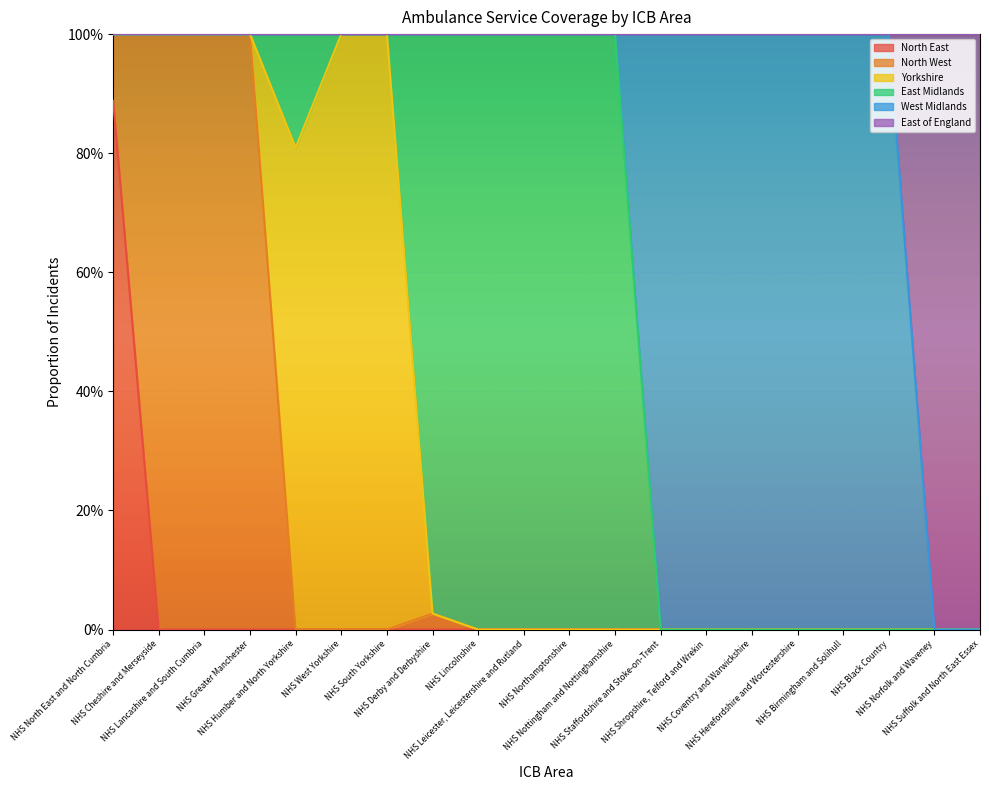

Reading left to right, extract all data points from this chart.

North East: NHS North East and North Cumbria=0.9	NHS Cheshire and Merseyside=0.0	NHS Lancashire and South Cumbria=0.0	NHS Greater Manchester=0.0	NHS Humber and North Yorkshire=0.0	NHS West Yorkshire=0.0	NHS South Yorkshire=0.0	NHS Derby and Derbyshire=0.0	NHS Lincolnshire=0.0	NHS Leicester, Leicestershire and Rutland=0.0	NHS Northamptonshire=0.0	NHS Nottingham and Nottinghamshire=0.0	NHS Staffordshire and Stoke-on-Trent=0.0	NHS Shropshire, Telford and Wrekin=0.0	NHS Coventry and Warwickshire=0.0	NHS Herefordshire and Worcestershire=0.0	NHS Birmingham and Solihull=0.0	NHS Black Country=0.0	NHS Norfolk and Waveney=0.0	NHS Suffolk and North East Essex=0.0
North West: NHS North East and North Cumbria=0.1	NHS Cheshire and Merseyside=1.0	NHS Lancashire and South Cumbria=1.0	NHS Greater Manchester=1.0	NHS Humber and North Yorkshire=0.0	NHS West Yorkshire=0.0	NHS South Yorkshire=0.0	NHS Derby and Derbyshire=0.0	NHS Lincolnshire=0.0	NHS Leicester, Leicestershire and Rutland=0.0	NHS Northamptonshire=0.0	NHS Nottingham and Nottinghamshire=0.0	NHS Staffordshire and Stoke-on-Trent=0.0	NHS Shropshire, Telford and Wrekin=0.0	NHS Coventry and Warwickshire=0.0	NHS Herefordshire and Worcestershire=0.0	NHS Birmingham and Solihull=0.0	NHS Black Country=0.0	NHS Norfolk and Waveney=0.0	NHS Suffolk and North East Essex=0.0
Yorkshire: NHS North East and North Cumbria=0.0	NHS Cheshire and Merseyside=0.0	NHS Lancashire and South Cumbria=0.0	NHS Greater Manchester=0.0	NHS Humber and North Yorkshire=0.8	NHS West Yorkshire=1.0	NHS South Yorkshire=1.0	NHS Derby and Derbyshire=0.0	NHS Lincolnshire=0.0	NHS Leicester, Leicestershire and Rutland=0.0	NHS Northamptonshire=0.0	NHS Nottingham and Nottinghamshire=0.0	NHS Staffordshire and Stoke-on-Trent=0.0	NHS Shropshire, Telford and Wrekin=0.0	NHS Coventry and Warwickshire=0.0	NHS Herefordshire and Worcestershire=0.0	NHS Birmingham and Solihull=0.0	NHS Black Country=0.0	NHS Norfolk and Waveney=0.0	NHS Suffolk and North East Essex=0.0
East Midlands: NHS North East and North Cumbria=0.0	NHS Cheshire and Merseyside=0.0	NHS Lancashire and South Cumbria=0.0	NHS Greater Manchester=0.0	NHS Humber and North Yorkshire=0.2	NHS West Yorkshire=0.0	NHS South Yorkshire=0.0	NHS Derby and Derbyshire=1.0	NHS Lincolnshire=1.0	NHS Leicester, Leicestershire and Rutland=1.0	NHS Northamptonshire=1.0	NHS Nottingham and Nottinghamshire=1.0	NHS Staffordshire and Stoke-on-Trent=0.0	NHS Shropshire, Telford and Wrekin=0.0	NHS Coventry and Warwickshire=0.0	NHS Herefordshire and Worcestershire=0.0	NHS Birmingham and Solihull=0.0	NHS Black Country=0.0	NHS Norfolk and Waveney=0.0	NHS Suffolk and North East Essex=0.0
West Midlands: NHS North East and North Cumbria=0.0	NHS Cheshire and Merseyside=0.0	NHS Lancashire and South Cumbria=0.0	NHS Greater Manchester=0.0	NHS Humber and North Yorkshire=0.0	NHS West Yorkshire=0.0	NHS South Yorkshire=0.0	NHS Derby and Derbyshire=0.0	NHS Lincolnshire=0.0	NHS Leicester, Leicestershire and Rutland=0.0	NHS Northamptonshire=0.0	NHS Nottingham and Nottinghamshire=0.0	NHS Staffordshire and Stoke-on-Trent=1.0	NHS Shropshire, Telford and Wrekin=1.0	NHS Coventry and Warwickshire=1.0	NHS Herefordshire and Worcestershire=1.0	NHS Birmingham and Solihull=1.0	NHS Black Country=1.0	NHS Norfolk and Waveney=0.0	NHS Suffolk and North East Essex=0.0
East of England: NHS North East and North Cumbria=0.0	NHS Cheshire and Merseyside=0.0	NHS Lancashire and South Cumbria=0.0	NHS Greater Manchester=0.0	NHS Humber and North Yorkshire=0.0	NHS West Yorkshire=0.0	NHS South Yorkshire=0.0	NHS Derby and Derbyshire=0.0	NHS Lincolnshire=0.0	NHS Leicester, Leicestershire and Rutland=0.0	NHS Northamptonshire=0.0	NHS Nottingham and Nottinghamshire=0.0	NHS Staffordshire and Stoke-on-Trent=0.0	NHS Shropshire, Telford and Wrekin=0.0	NHS Coventry and Warwickshire=0.0	NHS Herefordshire and Worcestershire=0.0	NHS Birmingham and Solihull=0.0	NHS Black Country=0.0	NHS Norfolk and Waveney=1.0	NHS Suffolk and North East Essex=1.0